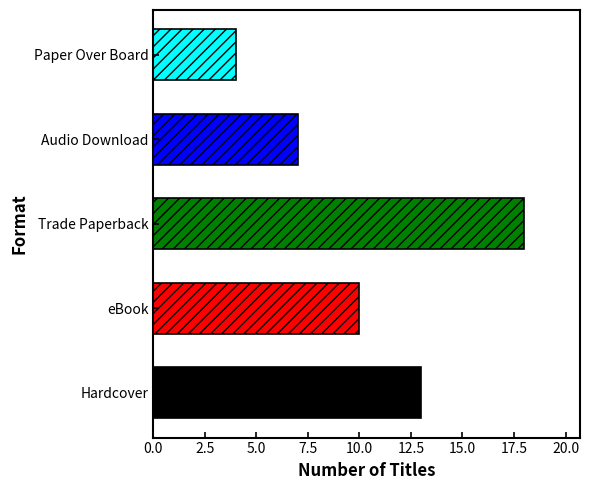

What is the ratio of the value at Hardcover to the value at eBook?

1.3